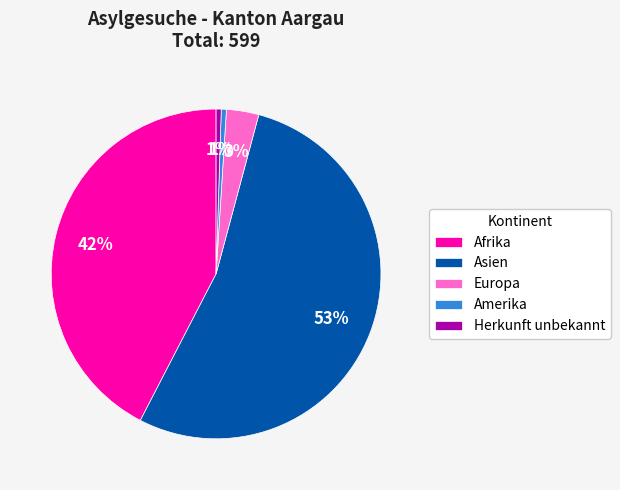

True or false: Afrika accounts for 42% of the total.

True